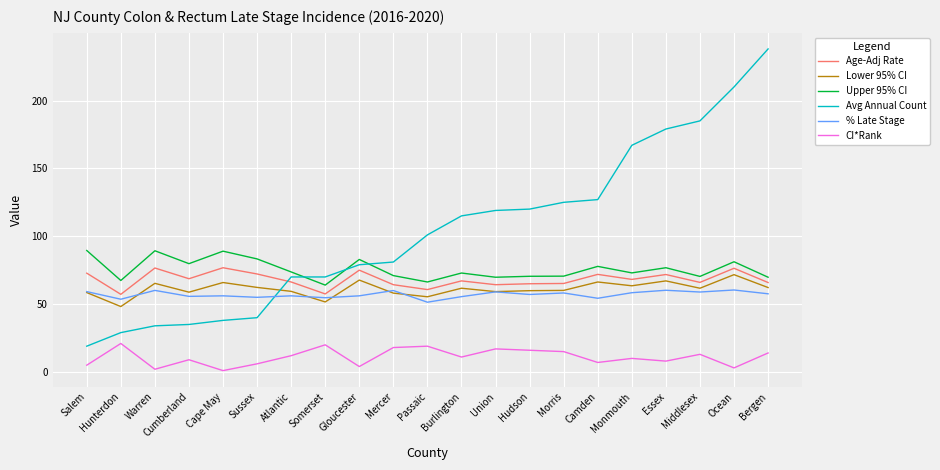

What is the difference between the highest and lowest values at Sussex?

77.3